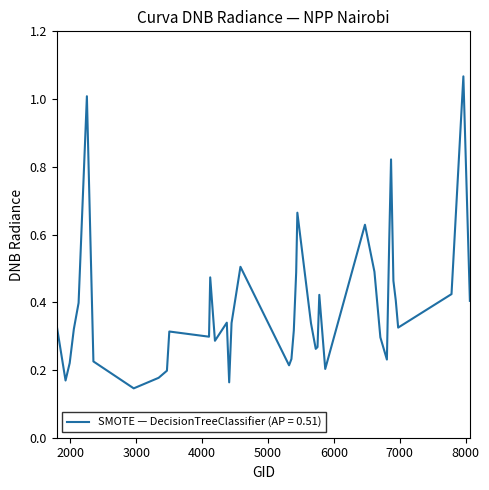

Is this an area chart (filled region under the line)?

No